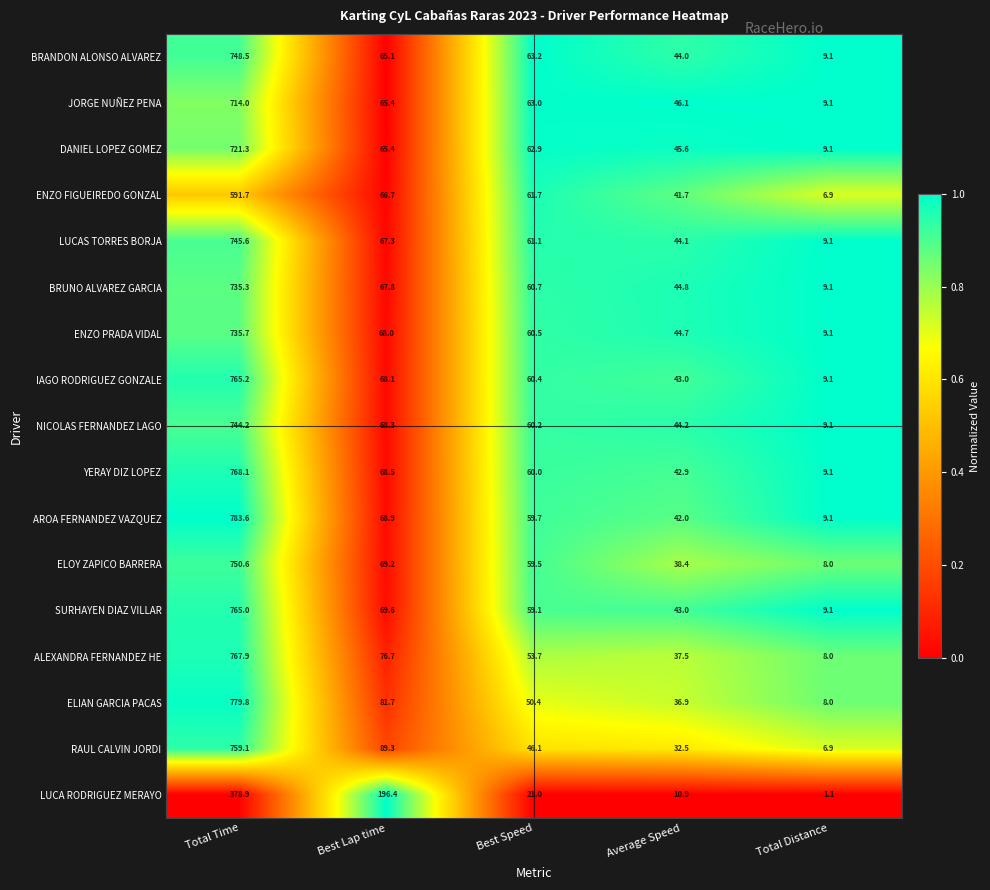

At which label does RAUL CALVIN JORDI first exceed 46?

Total Time